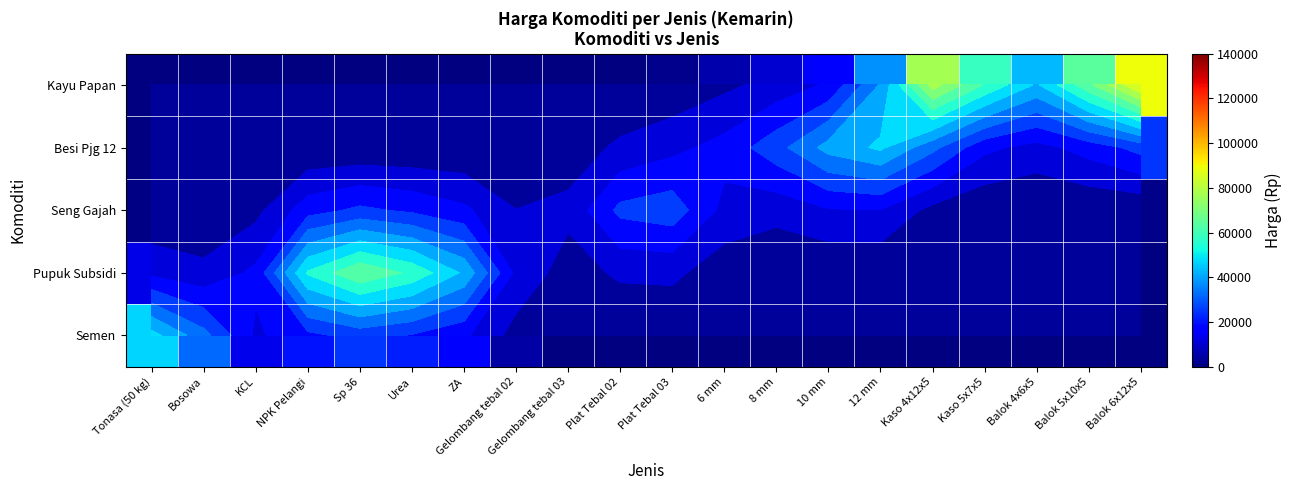

What is the total value across all series at 6 mm?

38580.2